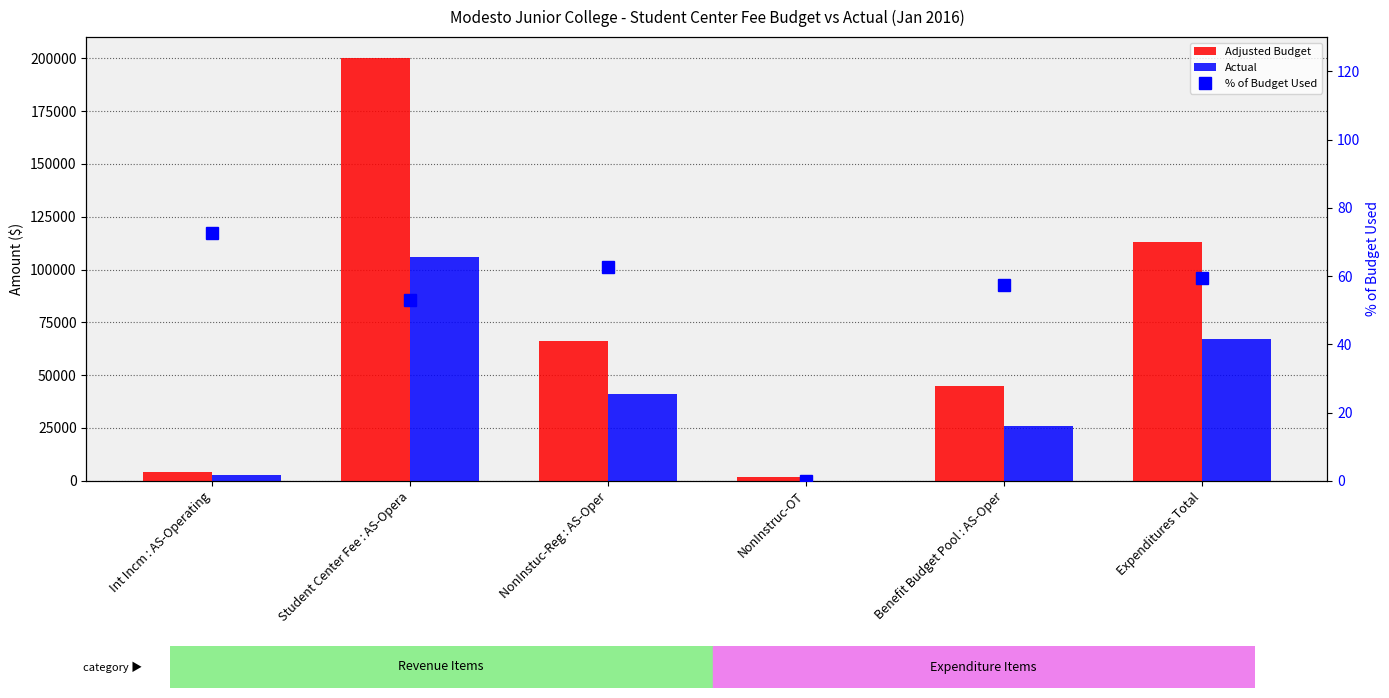

What is the difference between the maximum and minimum values in the Adjusted Budget series?

198000.0